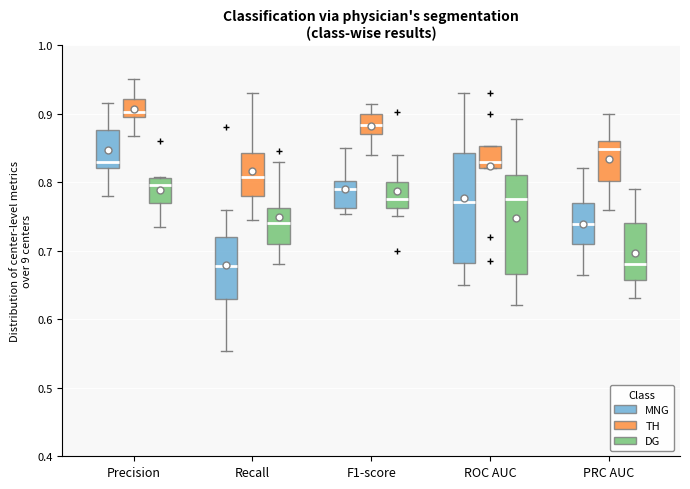

Which box's median line is the highest?

Precision (TH)